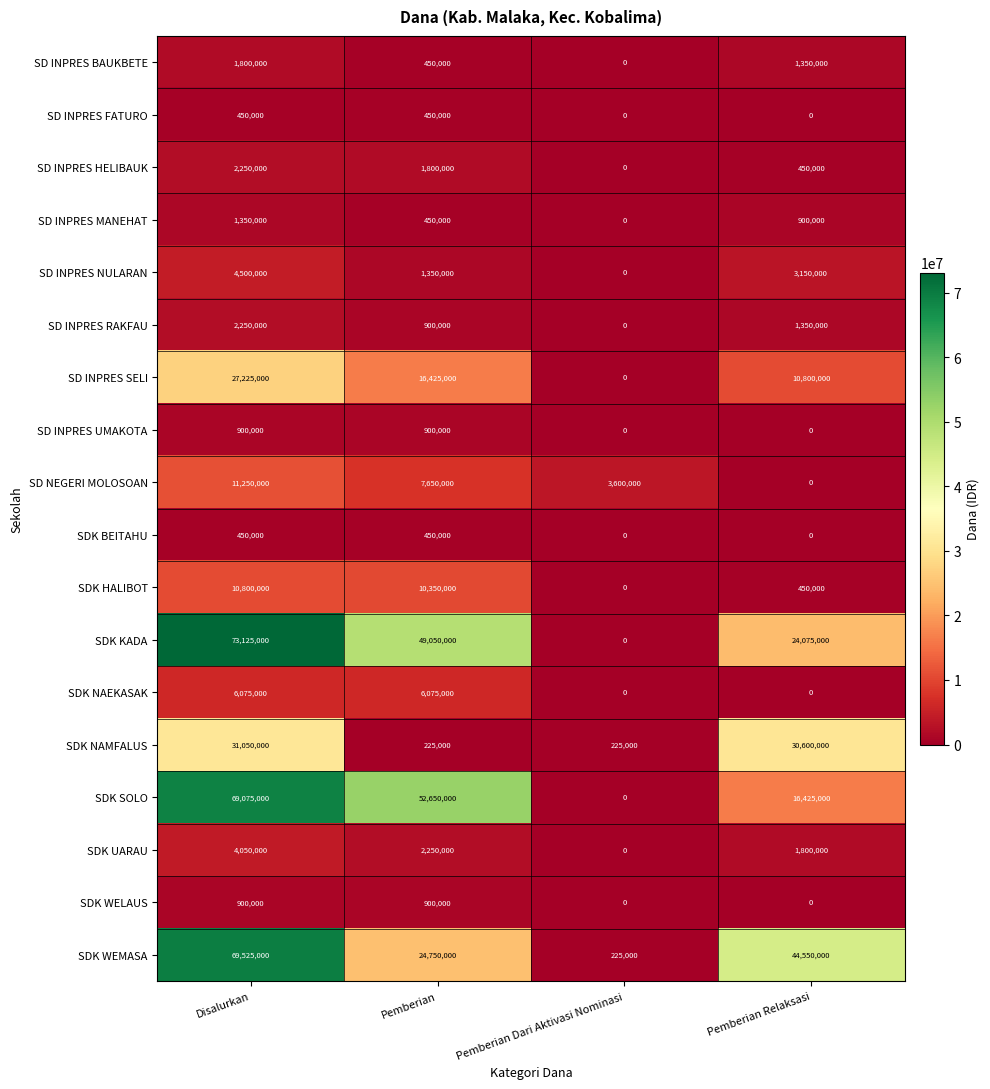

Is it true that SDK SOLO equals 0 at Pemberian Dari Aktivasi Nominasi?

True